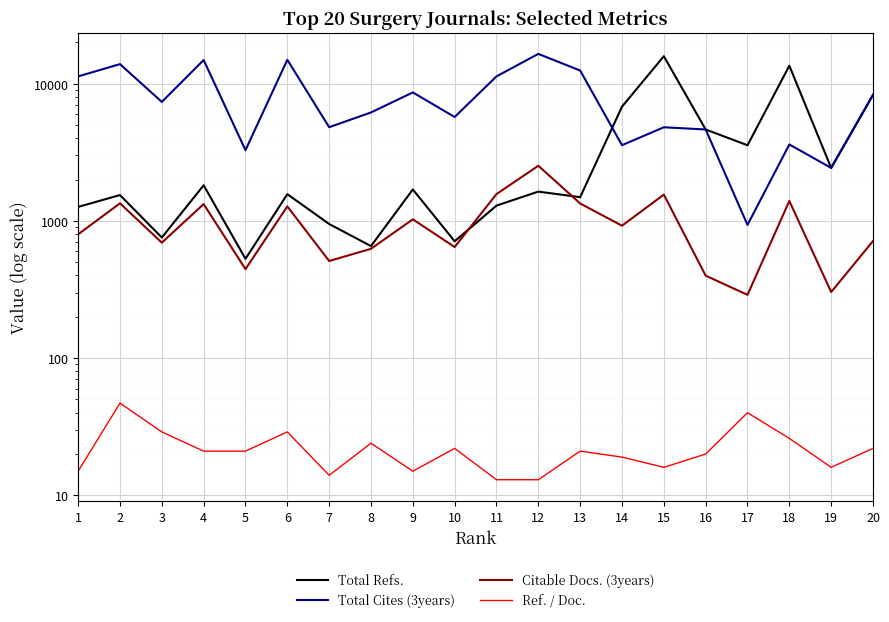

Reading left to right, transcribe all the data shown in this chart.

Total Refs.: 1=1264	2=1542	3=756	4=1816	5=529	6=1565	7=949	8=655	9=1694	10=710	11=1292	12=1634	13=1488	14=6796	15=15838	16=4633	17=3556	18=13507	19=2431	20=8279
Total Cites (3years): 1=11289	2=13873	3=7358	4=14862	5=3274	6=14926	7=4813	8=6165	9=8627	10=5712	11=11292	12=16470	13=12454	14=3561	15=4808	16=4633	17=935	18=3604	19=2431	20=8279
Citable Docs. (3years): 1=798	2=1343	3=694	4=1325	5=445	6=1275	7=510	8=626	9=1026	10=645	11=1568	12=2521	13=1339	14=922	15=1554	16=399	17=289	18=1397	19=303	20=713
Ref. / Doc.: 1=15	2=47	3=29	4=21	5=21	6=29	7=14	8=24	9=15	10=22	11=13	12=13	13=21	14=19	15=16	16=20	17=40	18=26	19=16	20=22